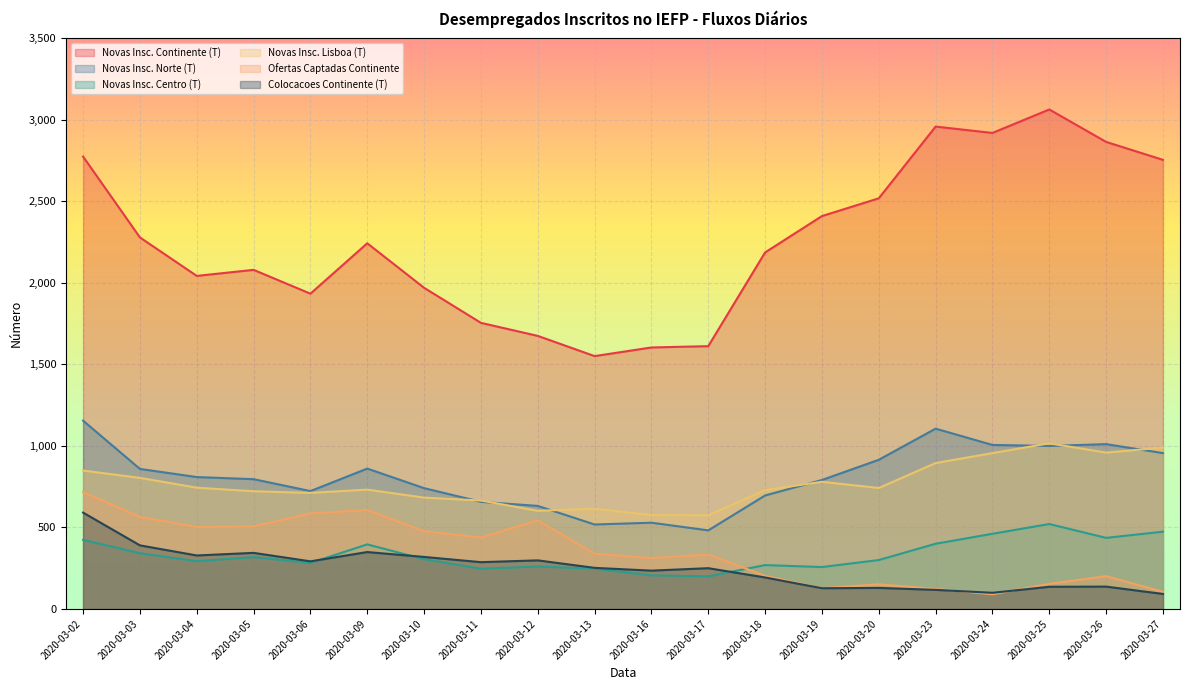

Which has a higher value, 2020-03-04 or 2020-03-17?

2020-03-04